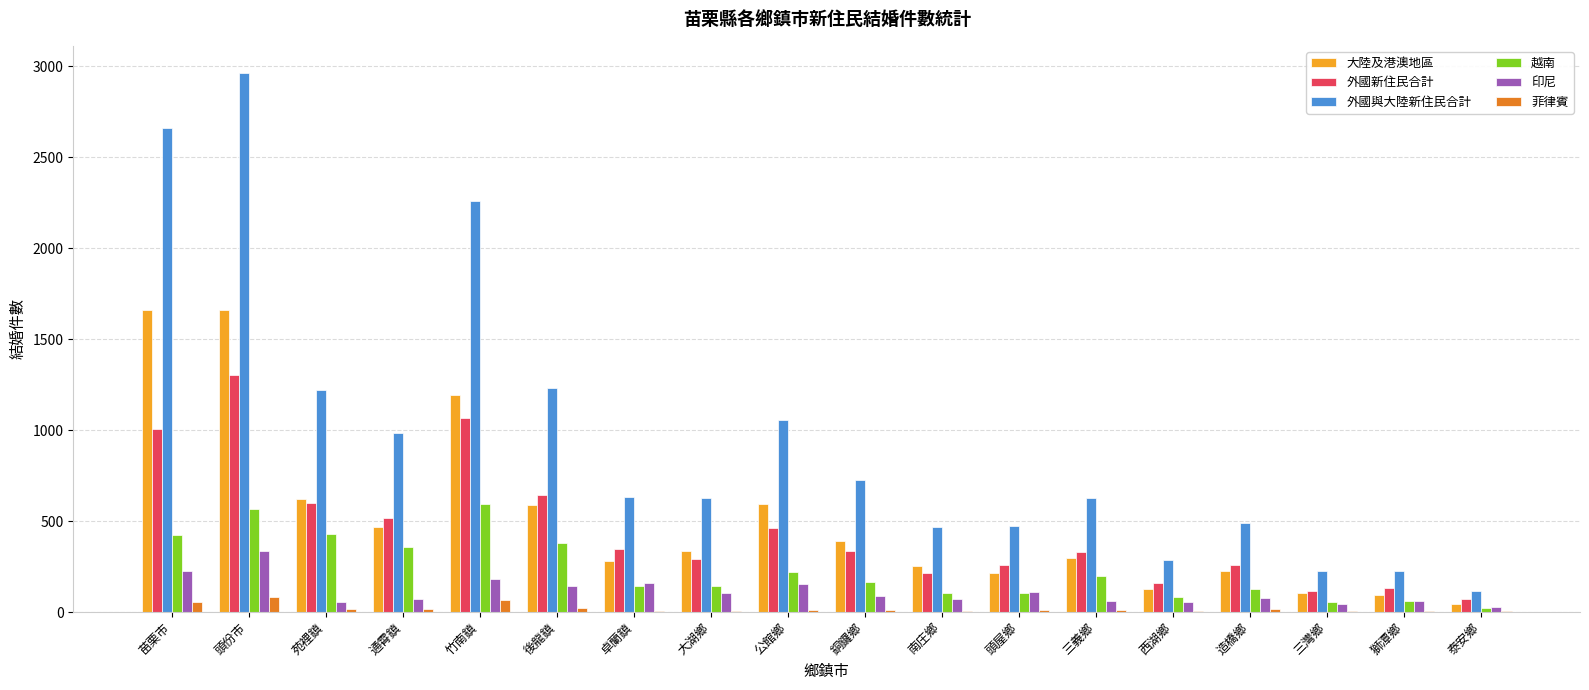

At which category does the chart reach its peak across all series?

頭份市